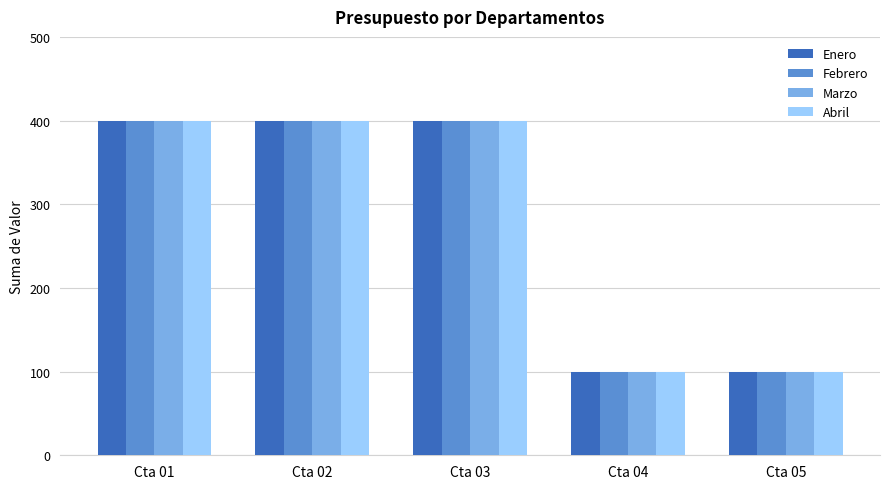

How many Abril values are between 100 and 400?

5